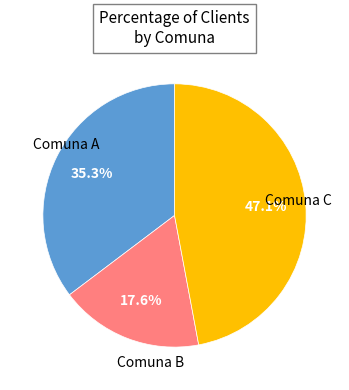

Is there a majority slice in this chart?

No